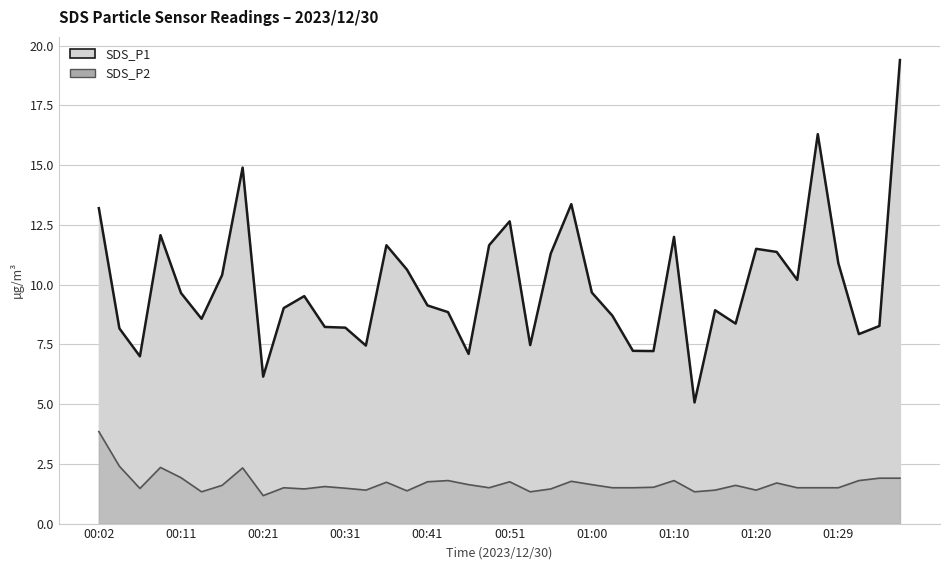

What is the difference between the second highest and second lowest values in the SDS_P1 series?

10.2